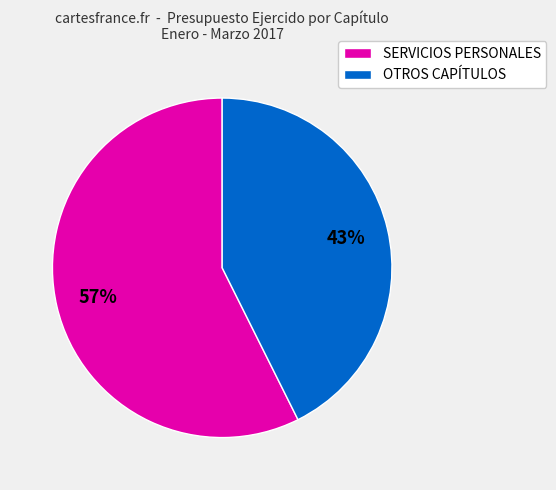

Which has a higher value, OTROS CAPÍTULOS or SERVICIOS PERSONALES?

SERVICIOS PERSONALES